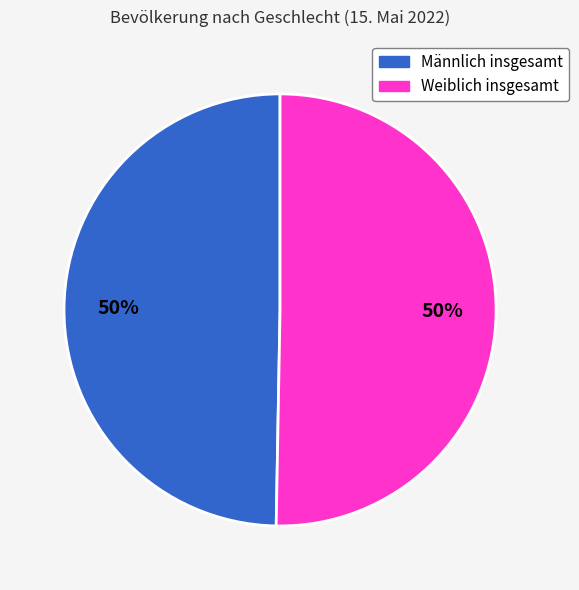

To the nearest percent, what portion does Männlich insgesamt represent?

50%